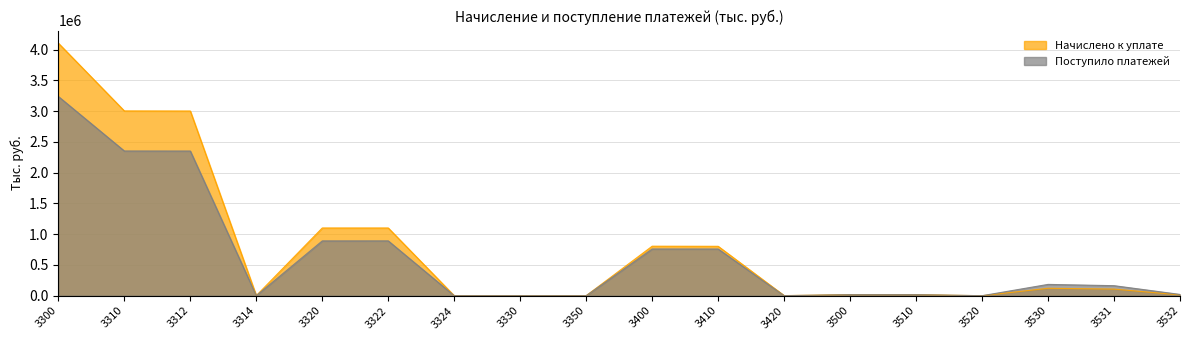

Between 3314 and 3531, which series saw the biggest shift?

Поступило платежей